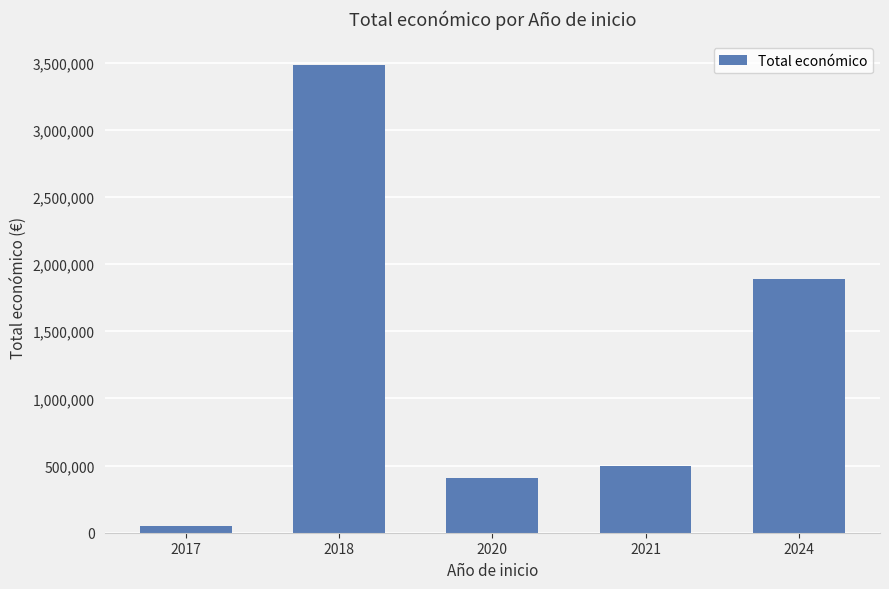

What is the maximum value shown in the chart?

3483706